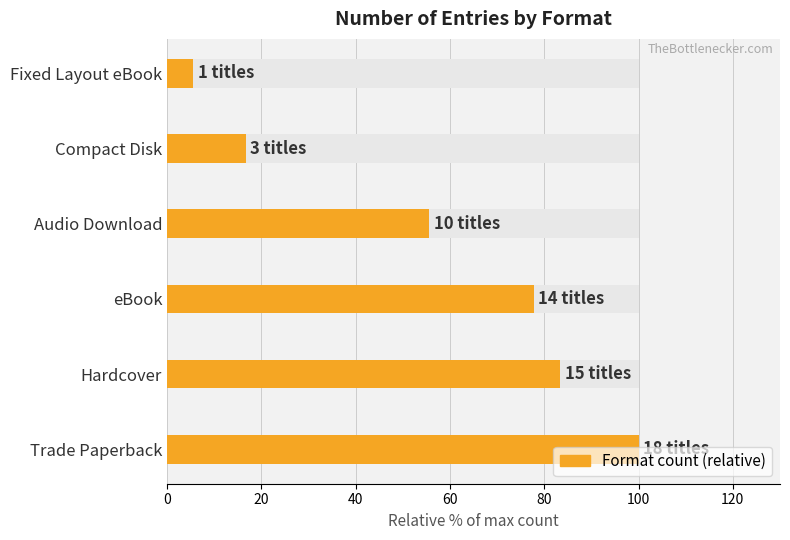

What value does the data have at eBook?

77.8